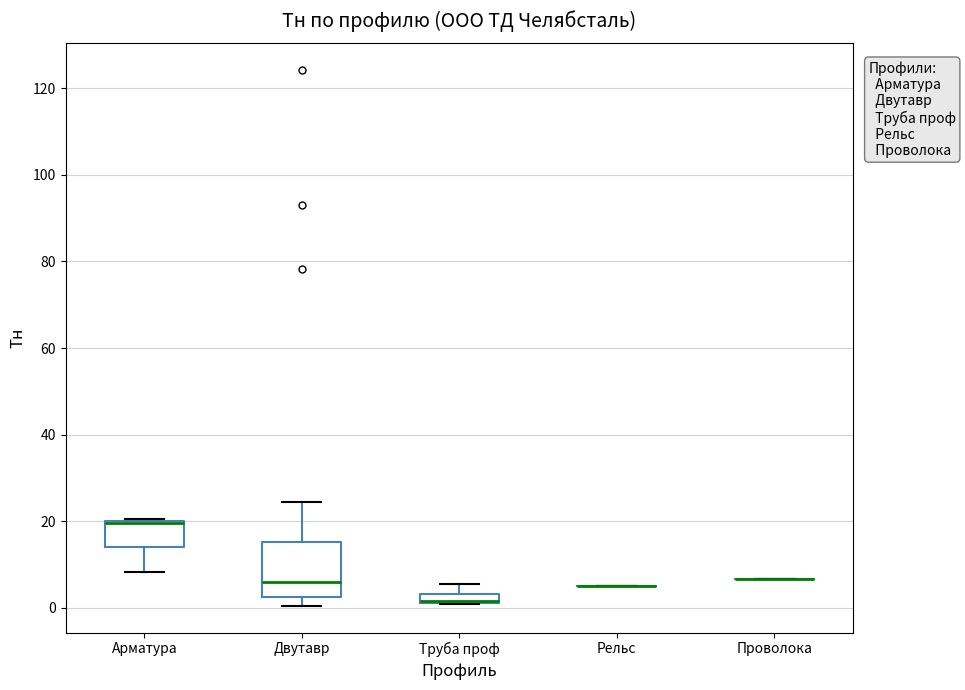

Comparing the boxes themselves (not the whiskers), which one is the tallest?

Двутавр